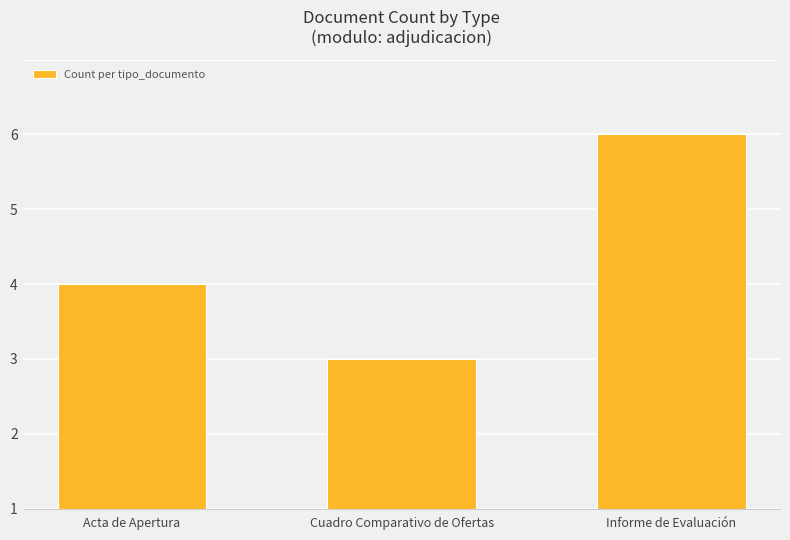

Are the bars horizontal?

No